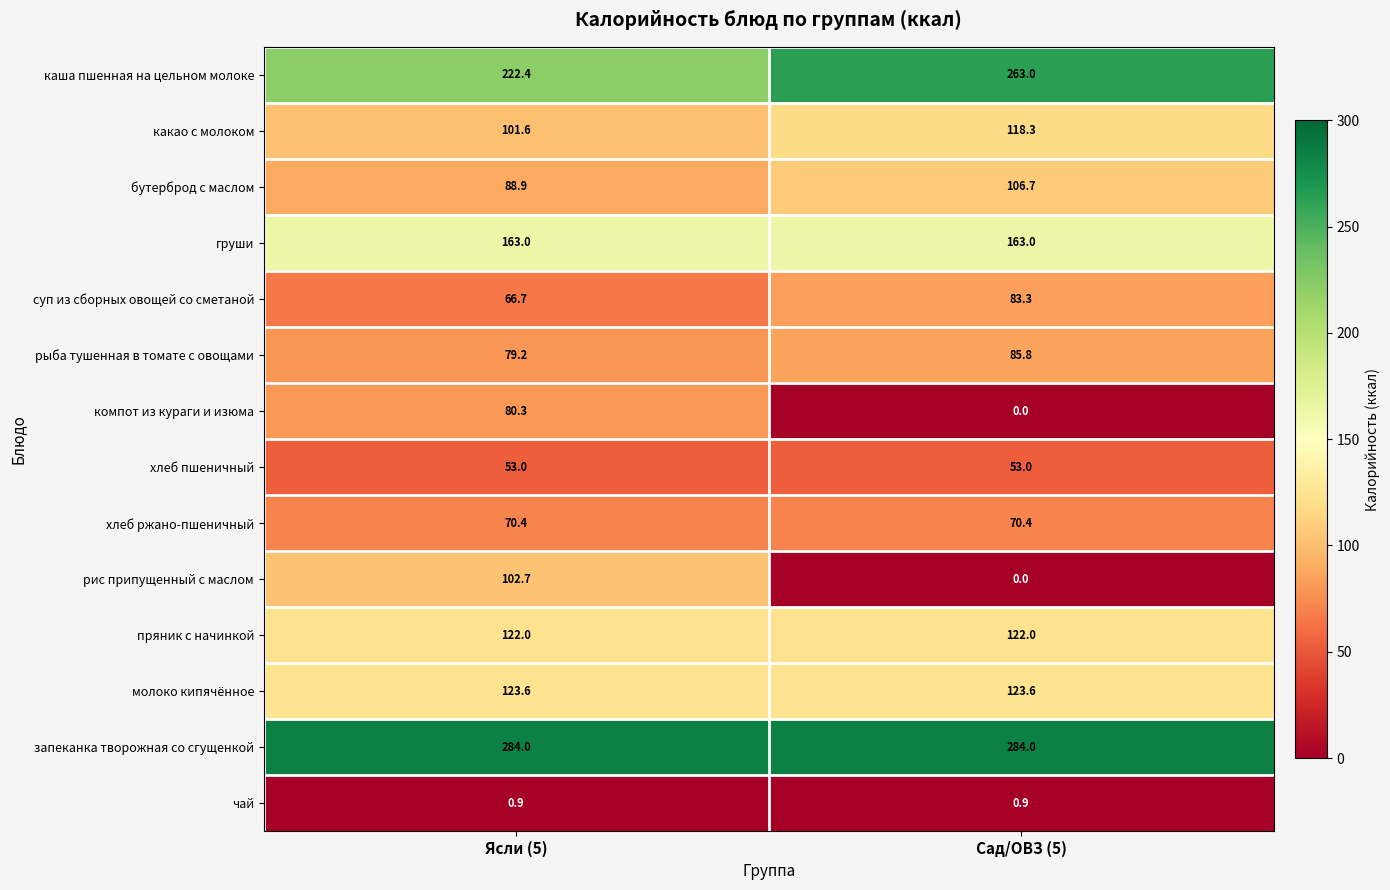

At which category is the sum across all series the highest?

Ясли (5)